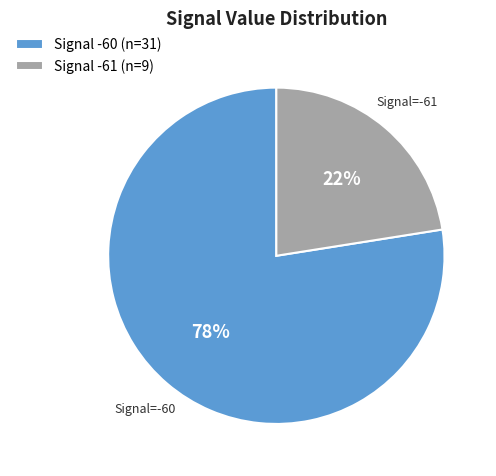

Do Signal -61 (n=9) and Signal -60 (n=31) together represent more than half of the pie?

Yes